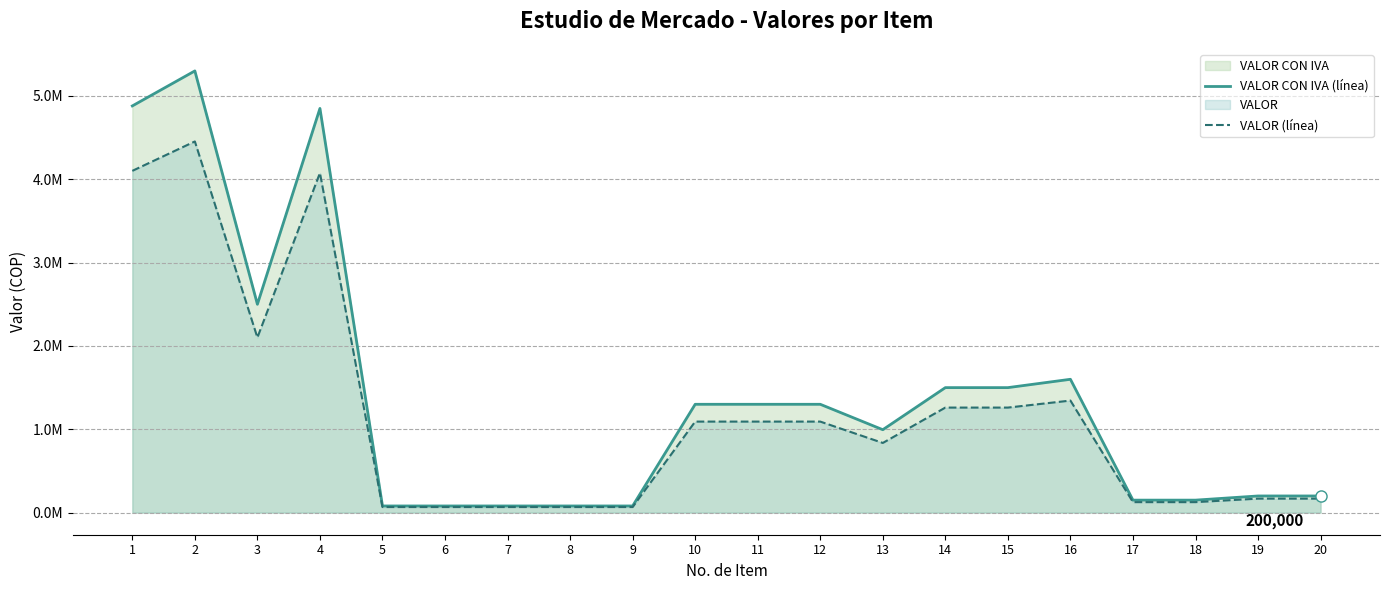

What is the smallest value displayed?

67226.9